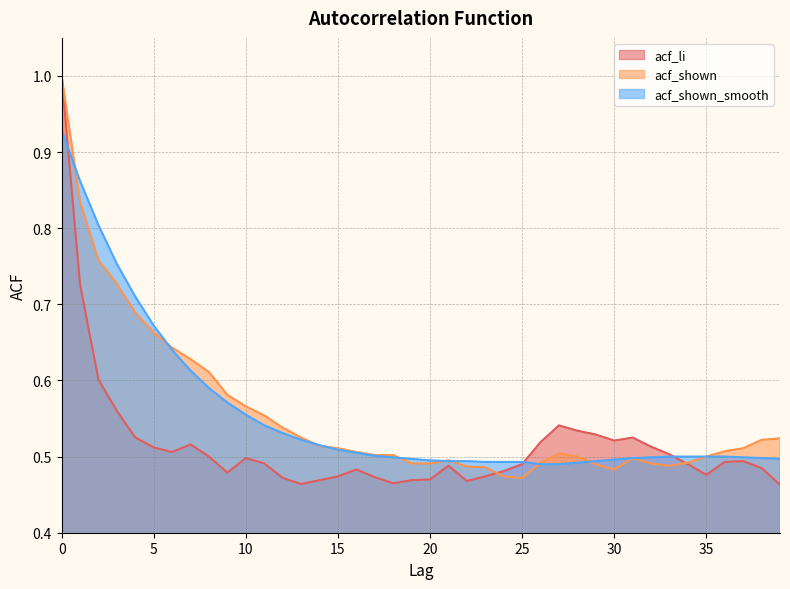

Which series has the largest total across all categories?

acf_shown